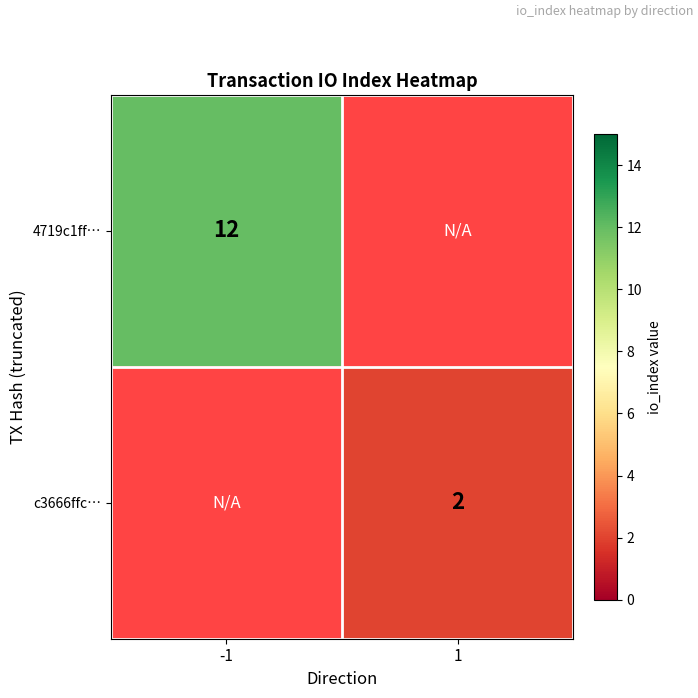

The value of c3666ffc… at 1 is 2. True or false?

True